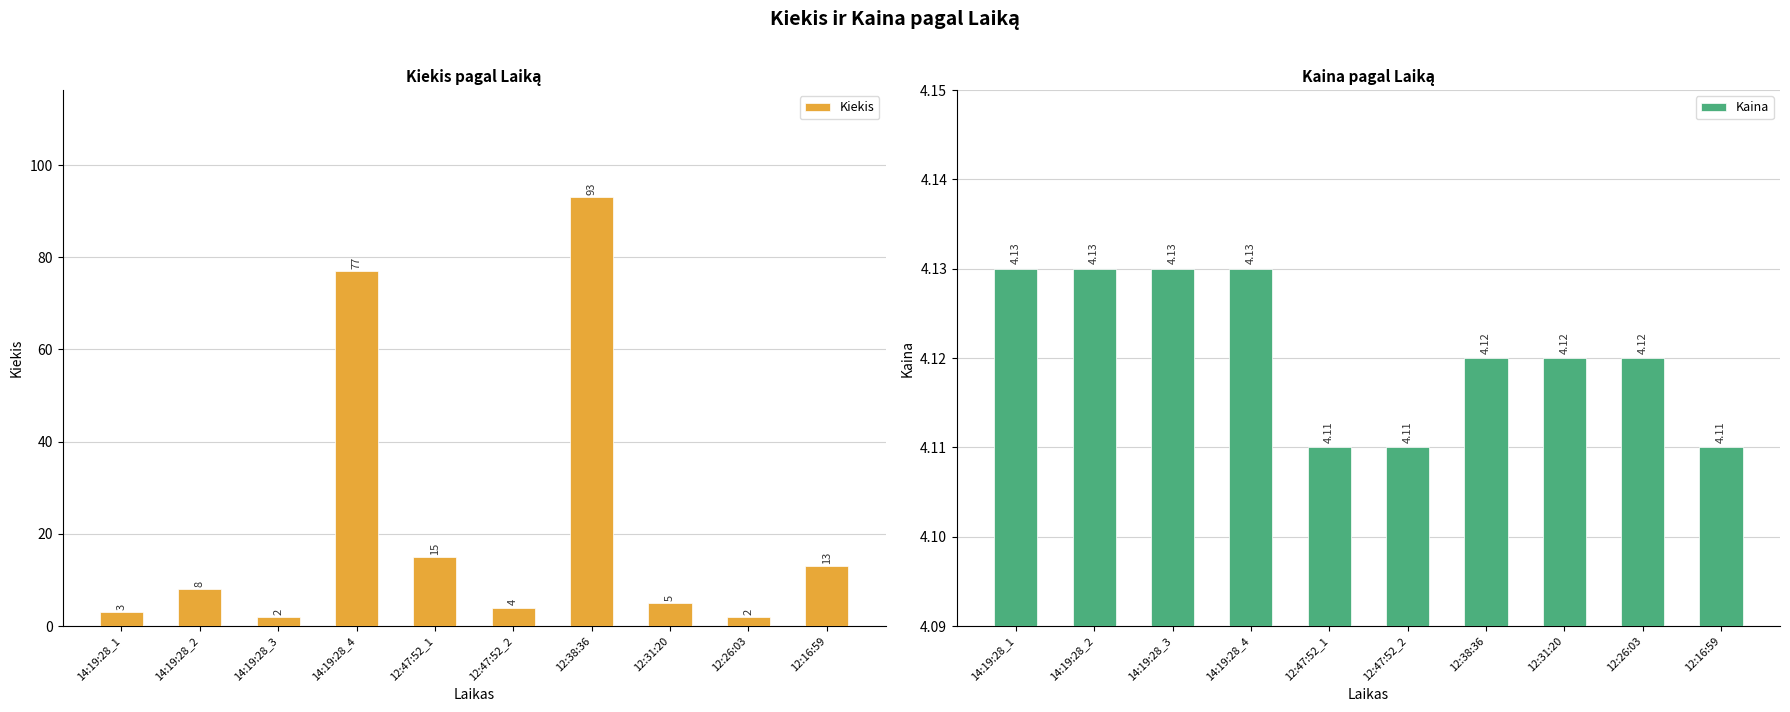

Read the Kiekis value at 12:47:52_2.

4